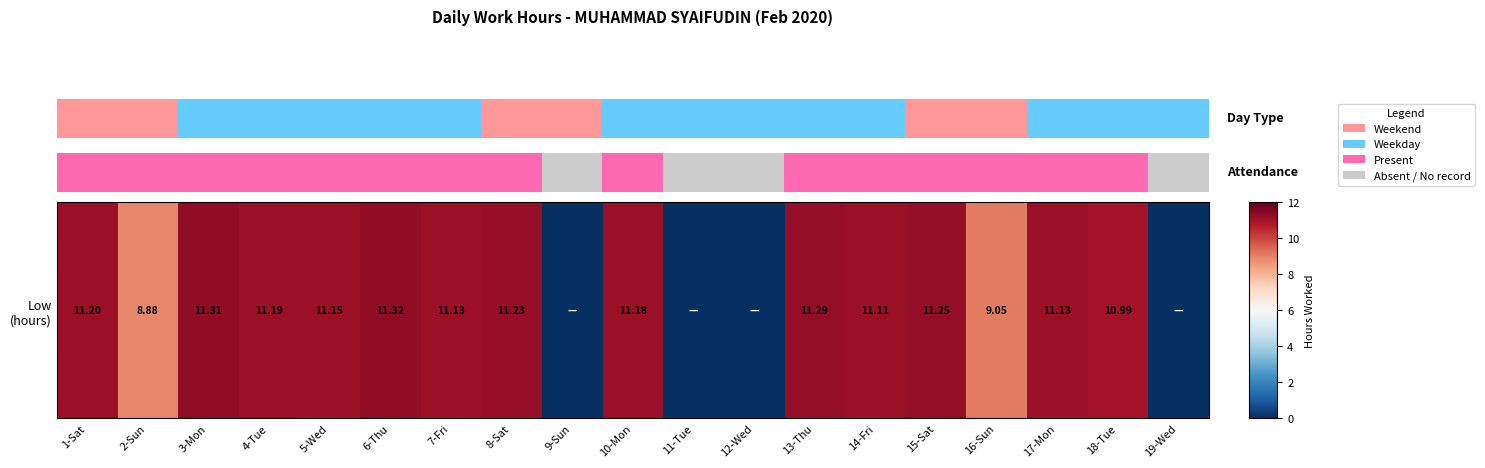

The value at 16-Sun is 14.3. True or false?

False